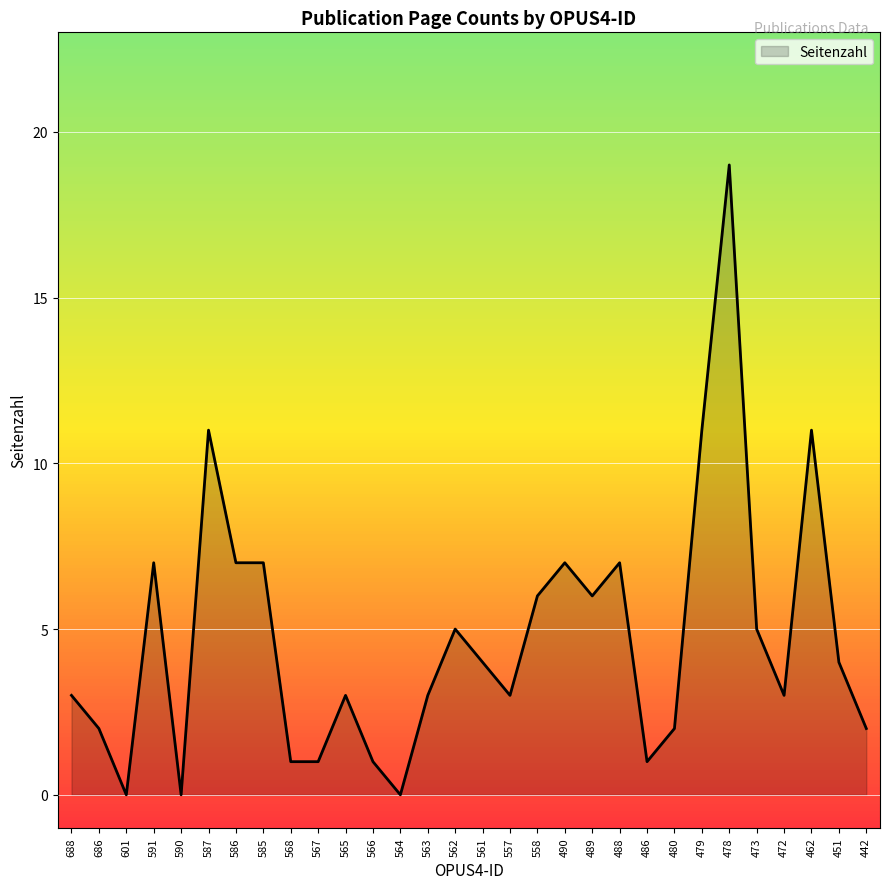

How many values are below 4?

15